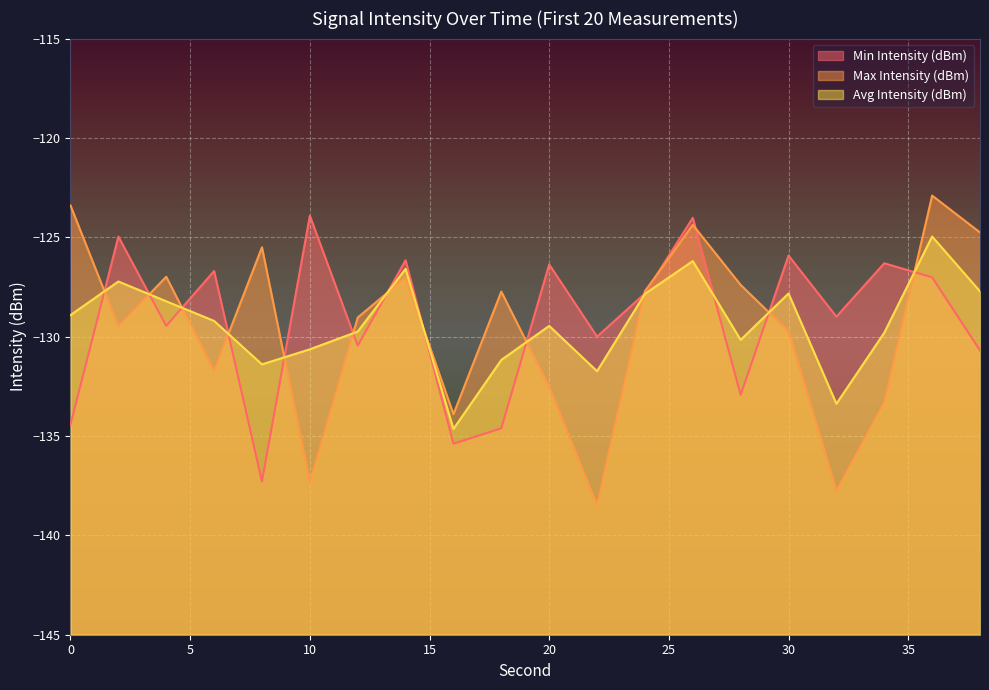

What is the sum of all Max Intensity (dBm) values?

-2591.1